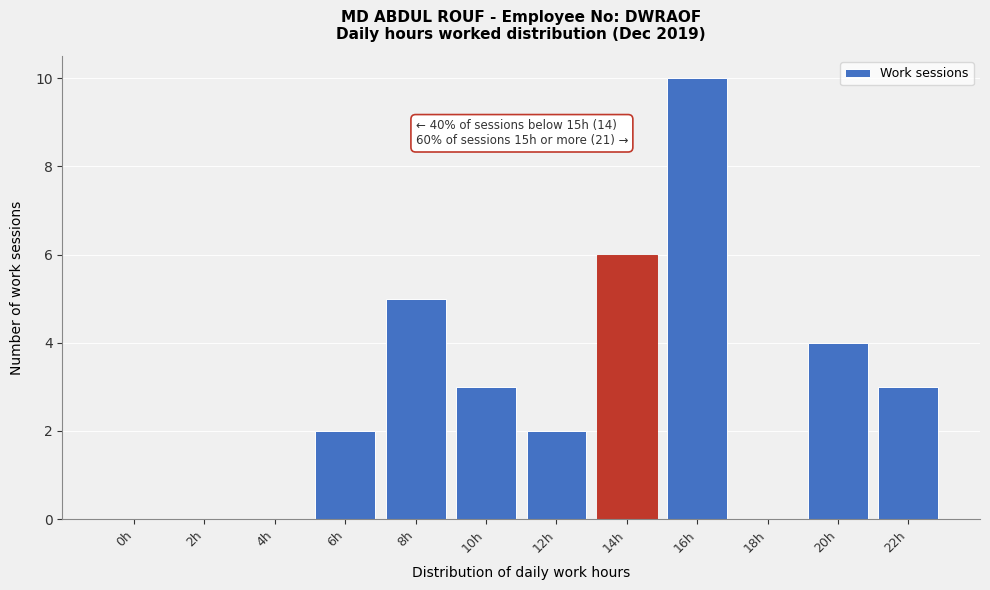

Reading left to right, what are all the values shown in this chart?

0h=0	2h=0	4h=0	6h=2	8h=5	10h=3	12h=2	14h=6	16h=10	18h=0	20h=4	22h=3